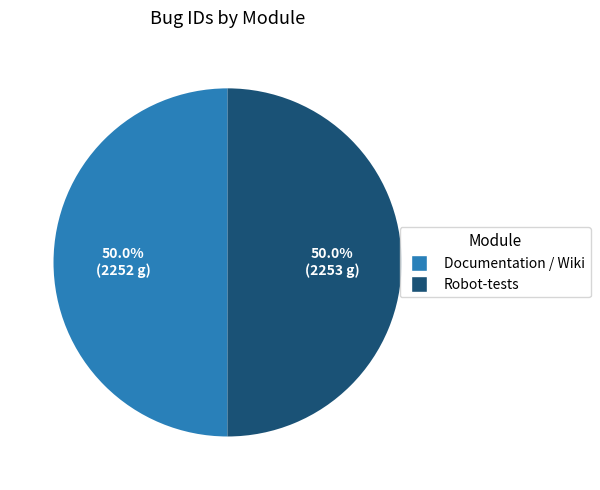

To the nearest percent, what portion does Robot-tests represent?

50%